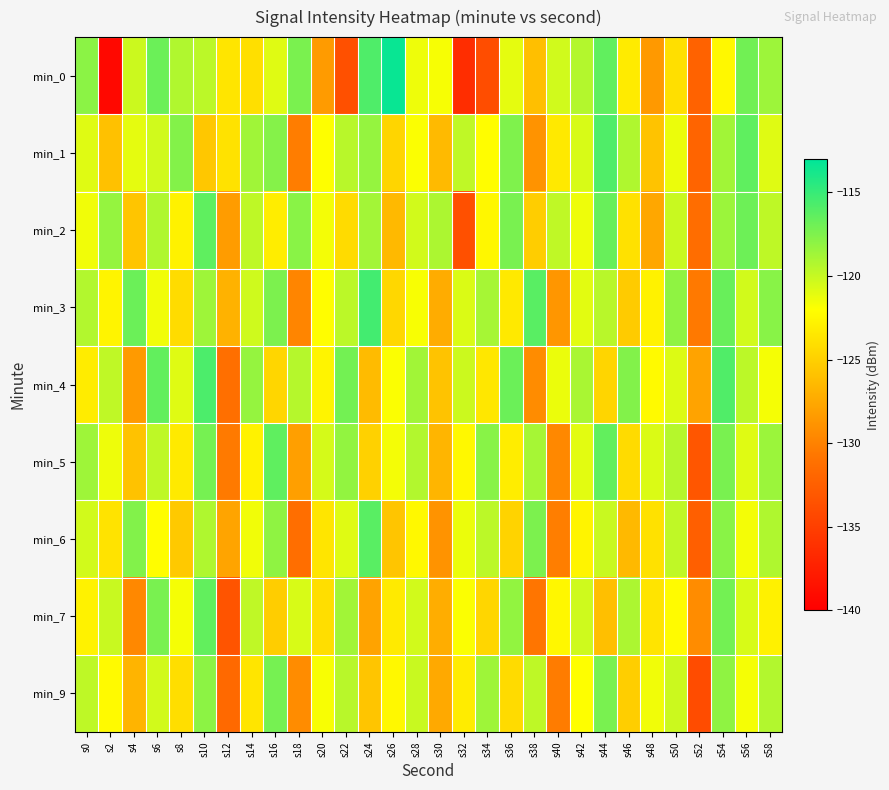

At which category is the sum across all series the highest?

s54